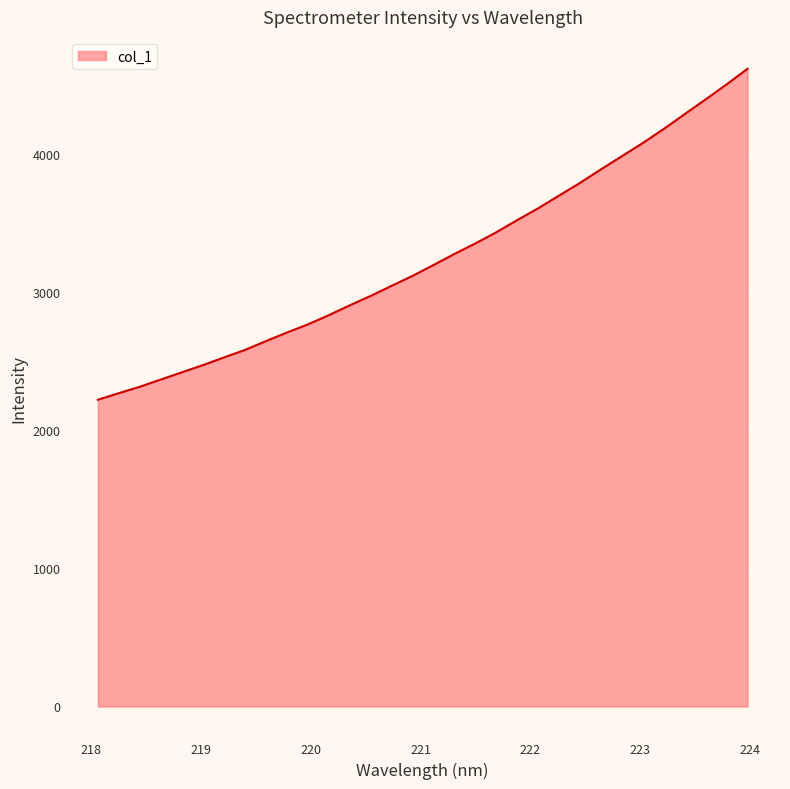

What is the greatest value displayed?

4619.5